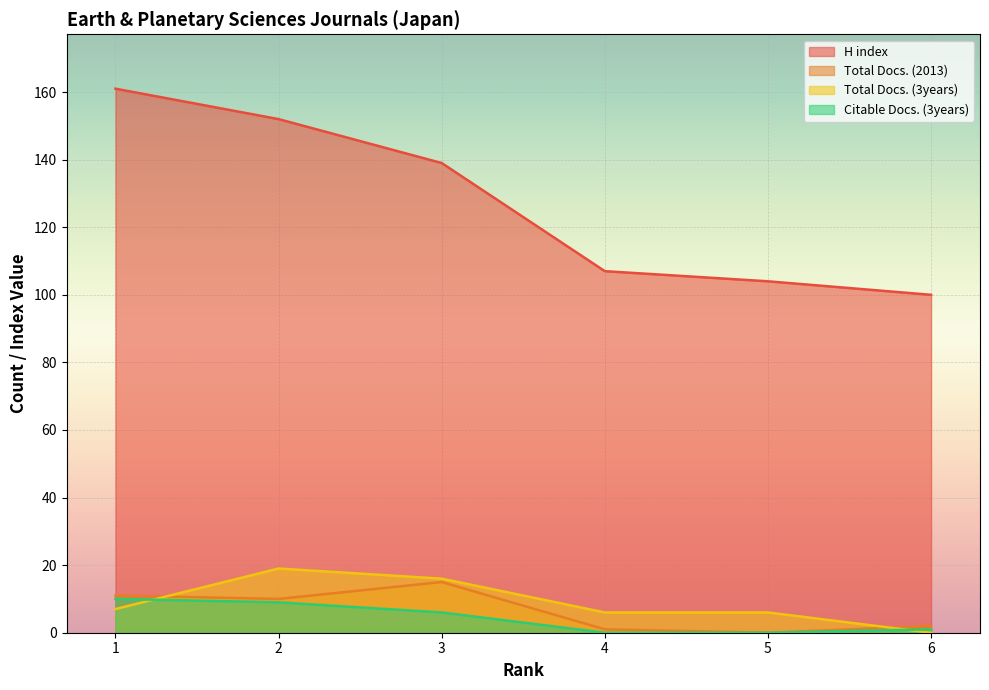

True or false: Total Docs. (2013) and Citable Docs. (3years) cross at least once.

False